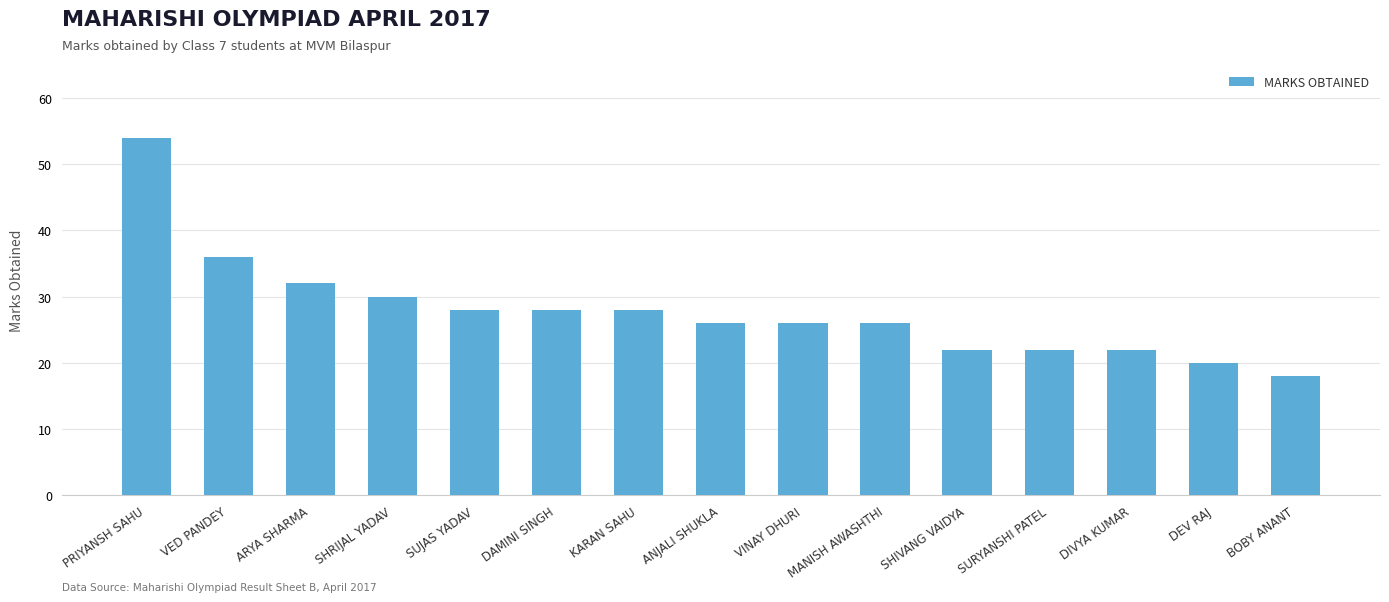

What is the sum of all values?

418